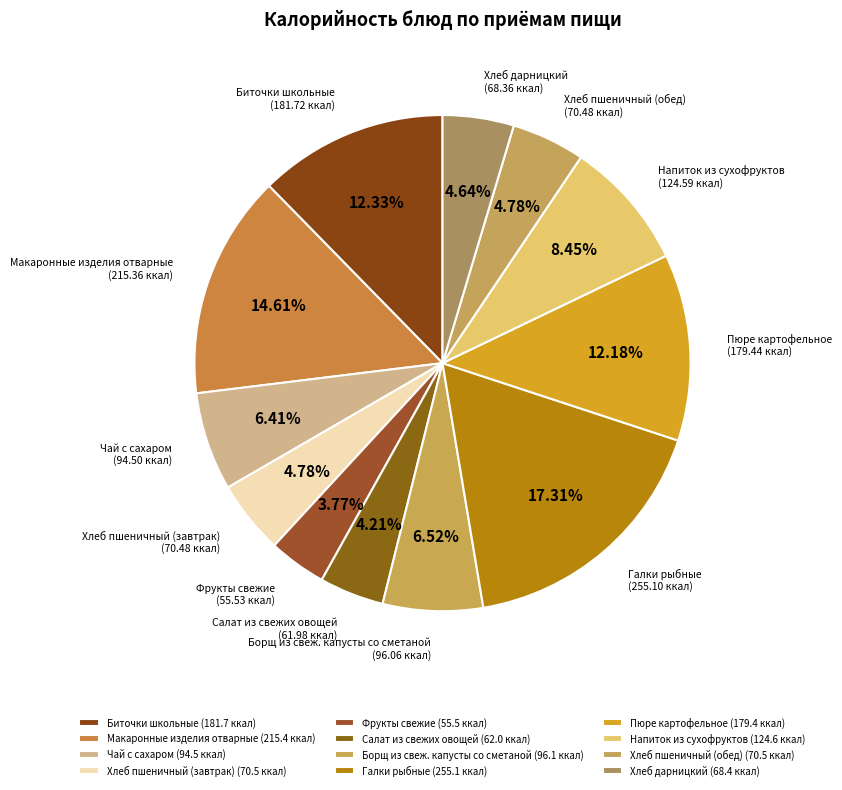

Approximately how many times larger is the value at Пюре картофельное compared to Макаронные изделия отварные?

0.8